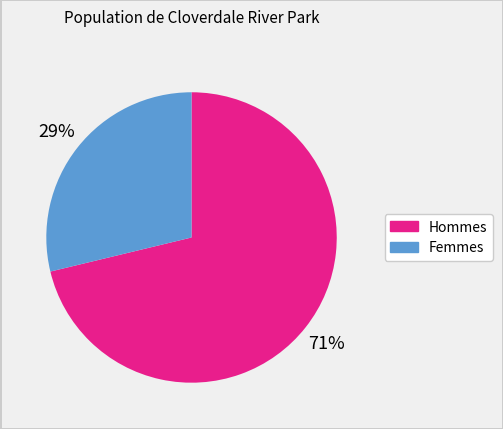

How many segments does this pie chart have?

2